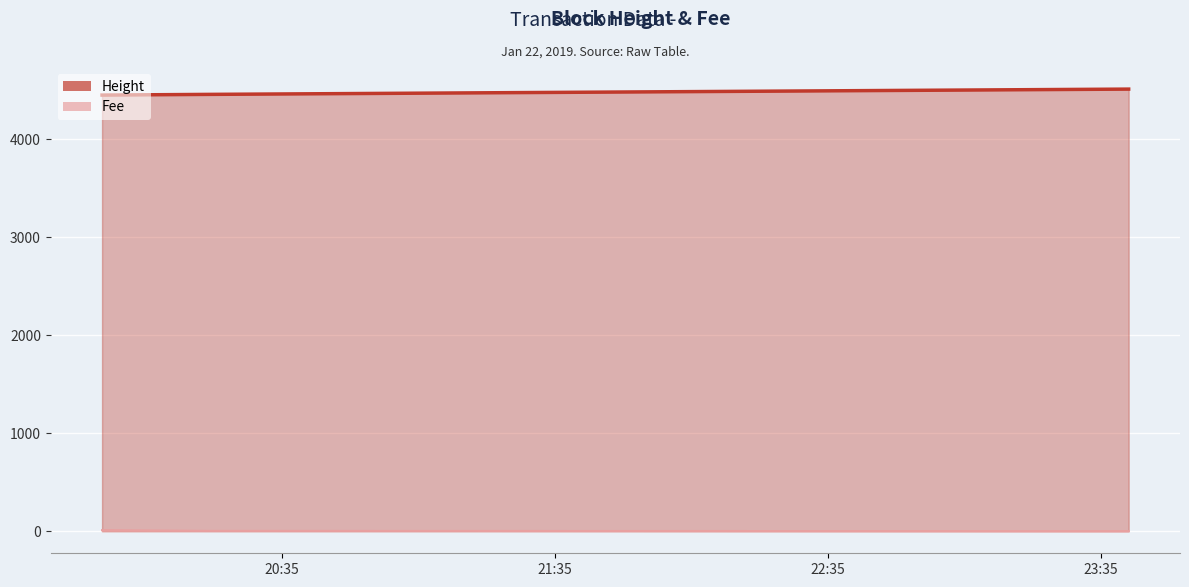

Reading left to right, transcribe all the data shown in this chart.

Height: 2019-01-22 23:41:05=10.4	2019-01-22 20:18:25=3.1	2019-01-22 19:55:26=0.1
Fee: 2019-01-22 23:41:05=4449.0	2019-01-22 20:18:25=4456.0	2019-01-22 19:55:26=4510.0